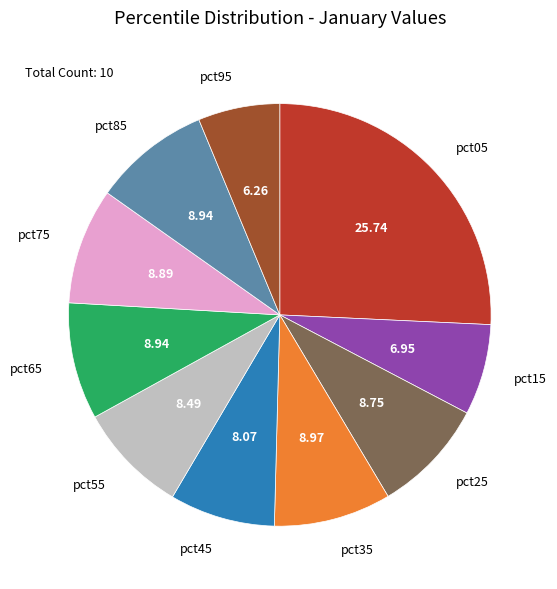

Is there any slice that represents more than half of the pie?

No